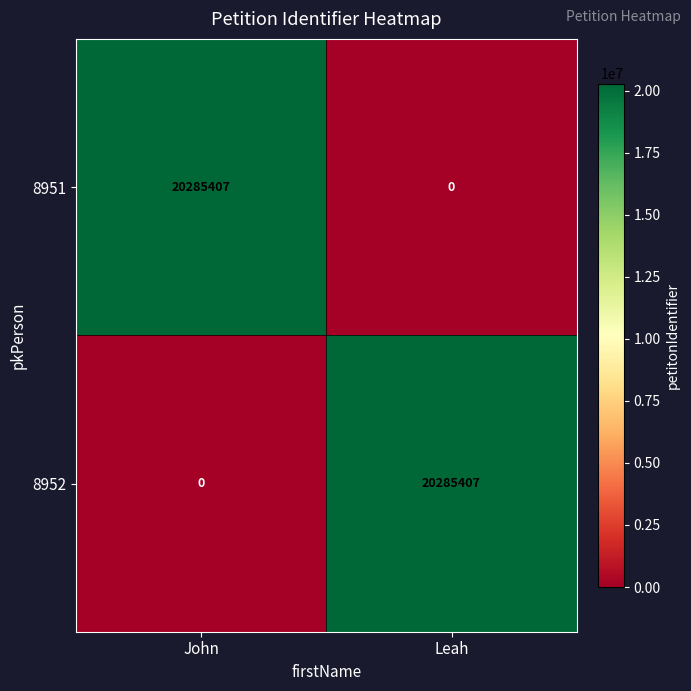

What is the total value across all series at Leah?

20285407